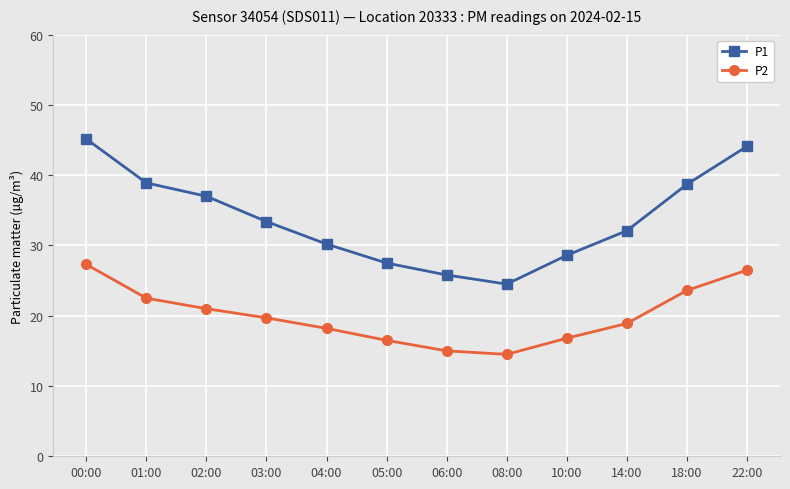

At which category does P1 reach its first local valley?

08:00